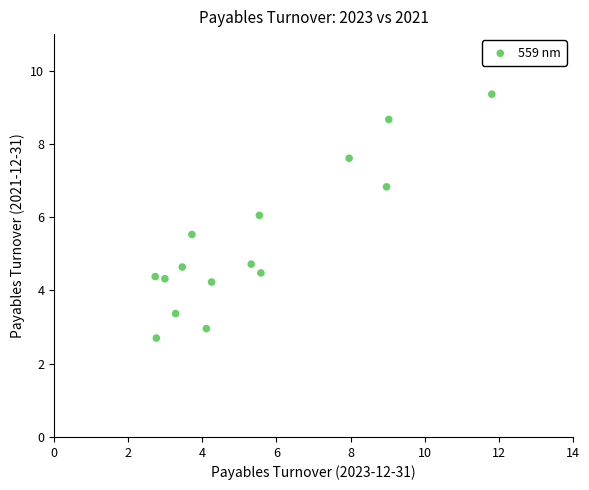

What is the range of X values (max minus min)?

9.1